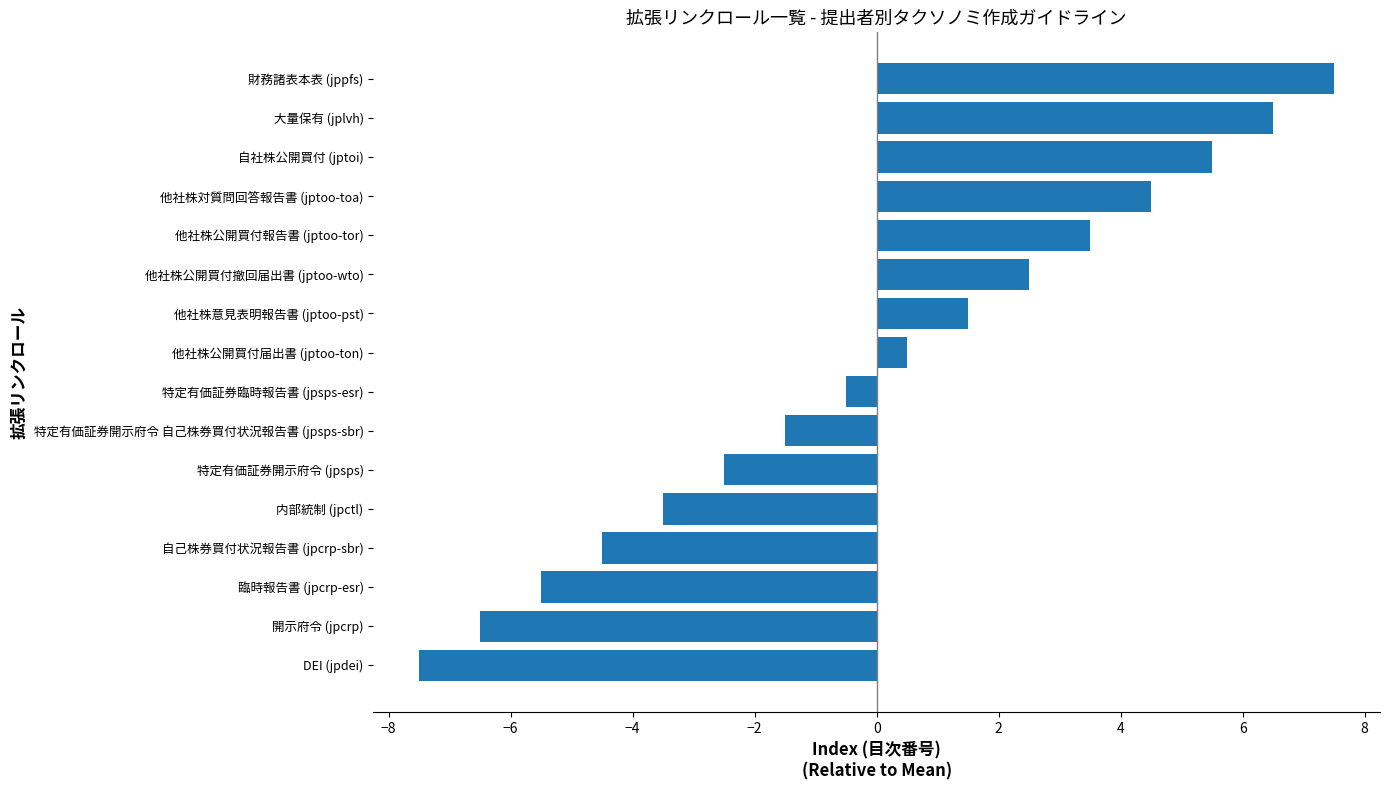

Rank the categories by value from lowest to highest.

DEI (jpdei), 開示府令 (jpcrp), 臨時報告書 (jpcrp-esr), 自己株券買付状況報告書 (jpcrp-sbr), 内部統制 (jpctl), 特定有価証券開示府令 (jpsps), 特定有価証券開示府令 自己株券買付状況報告書 (jpsps-sbr), 特定有価証券臨時報告書 (jpsps-esr), 他社株公開買付届出書 (jptoo-ton), 他社株意見表明報告書 (jptoo-pst), 他社株公開買付撤回届出書 (jptoo-wto), 他社株公開買付報告書 (jptoo-tor), 他社株対質問回答報告書 (jptoo-toa), 自社株公開買付 (jptoi), 大量保有 (jplvh), 財務諸表本表 (jppfs)